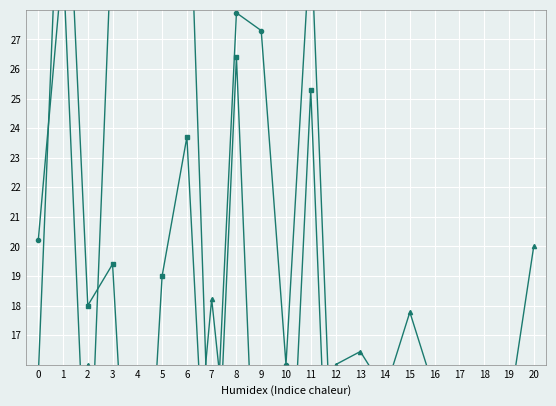

What are all the series names shown in the legend?

Fat (g), Protein (g), Water (g), Monounsaturated fatty acids (g)